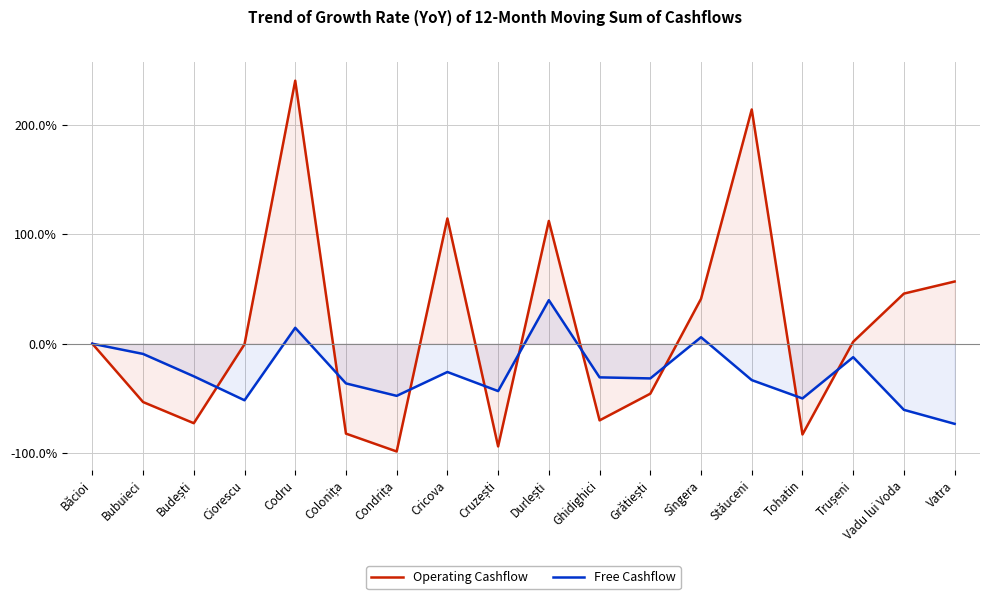

What is the sum of the Free Cashflow values at Durlești and Stăuceni?

6.6